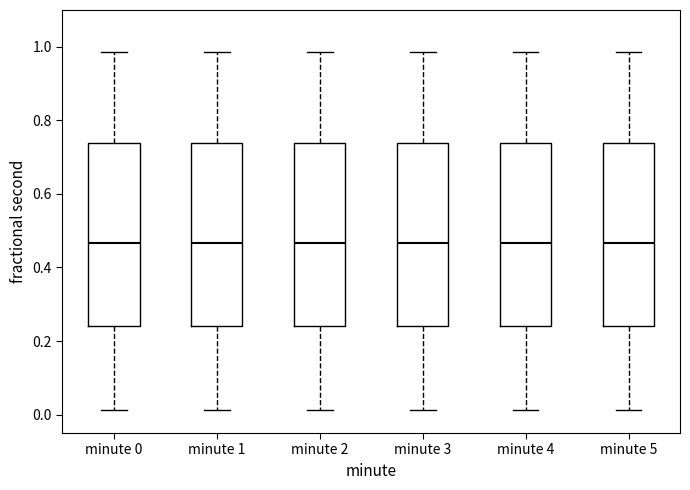

Reading left to right, read every box against the y-axis: the position of its median line, the range the box covers, and the ends of its whiskers. The values are not printed on the chart, so give them approximately, as read against the axis.

minute 0: median 0.46, box 0.24 to 0.74, whiskers 0.02 to 0.98
minute 1: median 0.46, box 0.24 to 0.74, whiskers 0.02 to 0.98
minute 2: median 0.46, box 0.24 to 0.74, whiskers 0.02 to 0.98
minute 3: median 0.46, box 0.24 to 0.74, whiskers 0.02 to 0.98
minute 4: median 0.46, box 0.24 to 0.74, whiskers 0.02 to 0.98
minute 5: median 0.46, box 0.24 to 0.74, whiskers 0.02 to 0.98